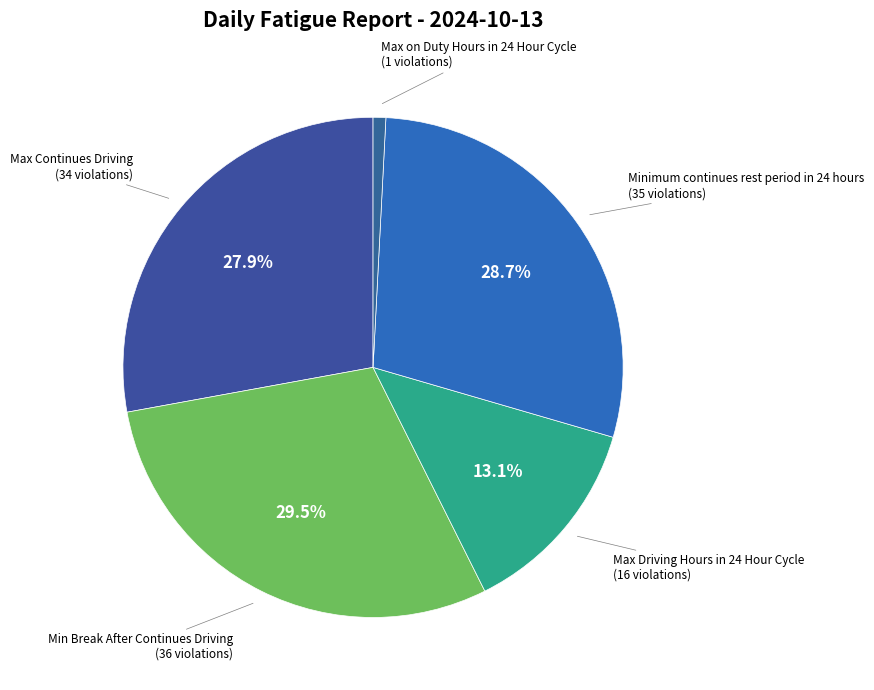

What portion of the pie excludes Min Break After Continues Driving?

70.5%